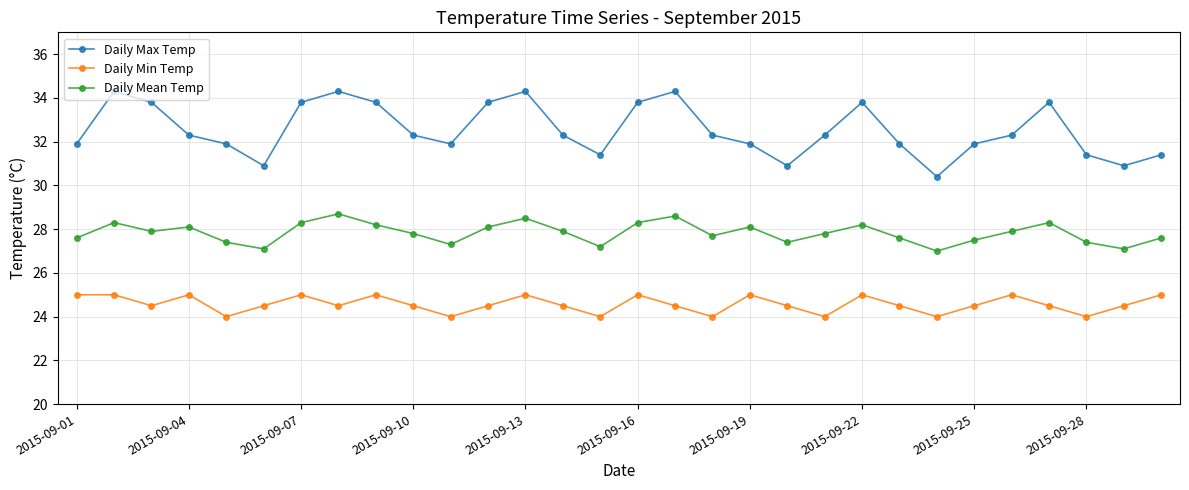

True or false: Daily Min Temp has more than 0 interior local peaks.

True